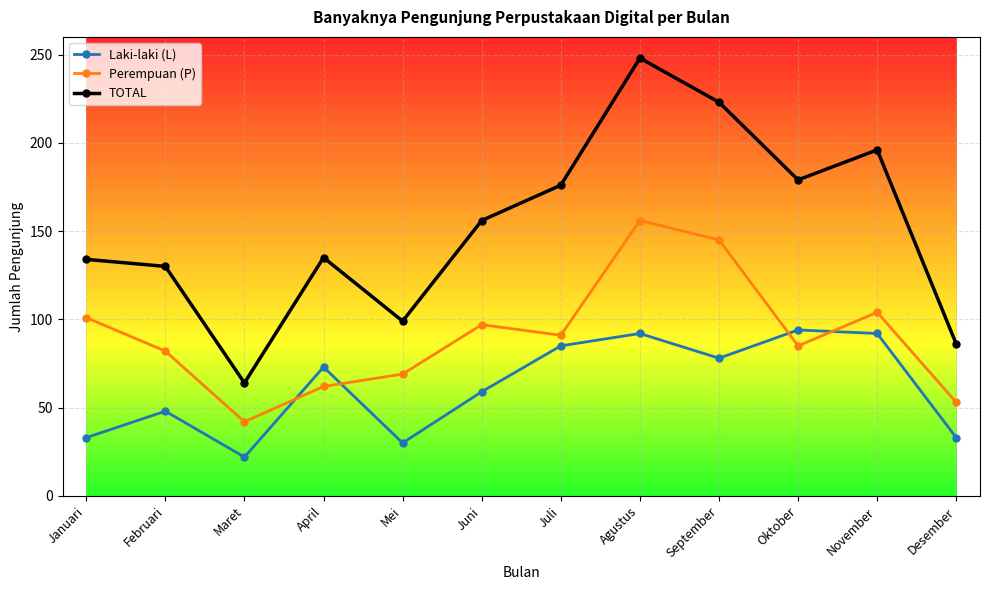

Where do Laki-laki (L) and Perempuan (P) first cross each other?

Maret and April